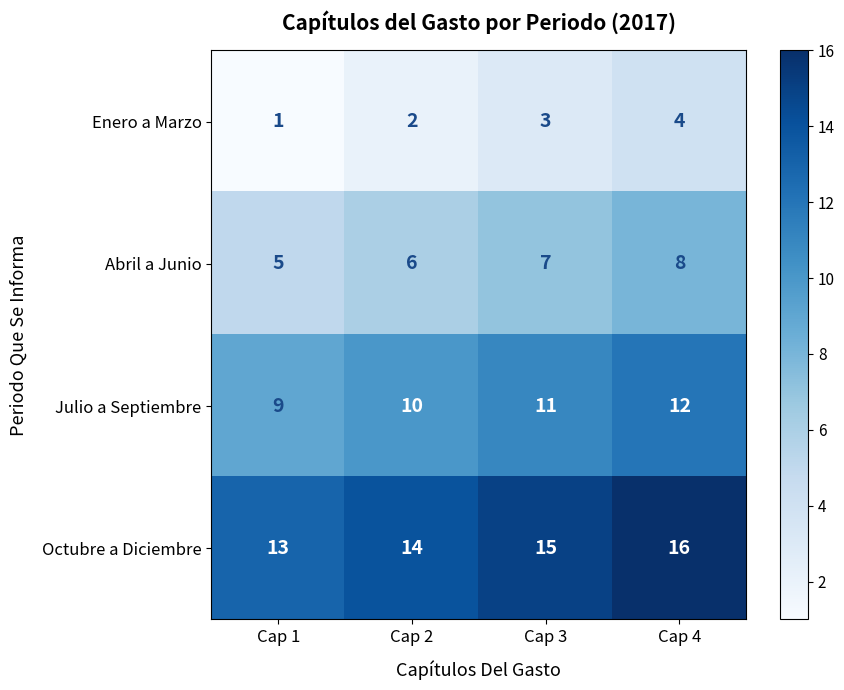

Rank the categories by Enero a Marzo value from highest to lowest.

Cap 4, Cap 3, Cap 2, Cap 1